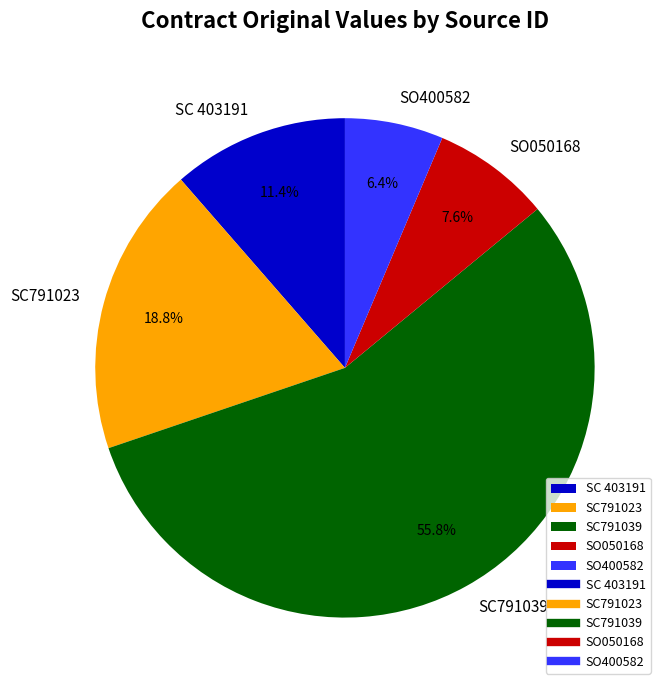

Which slice represents more than half of the pie?

SC791039